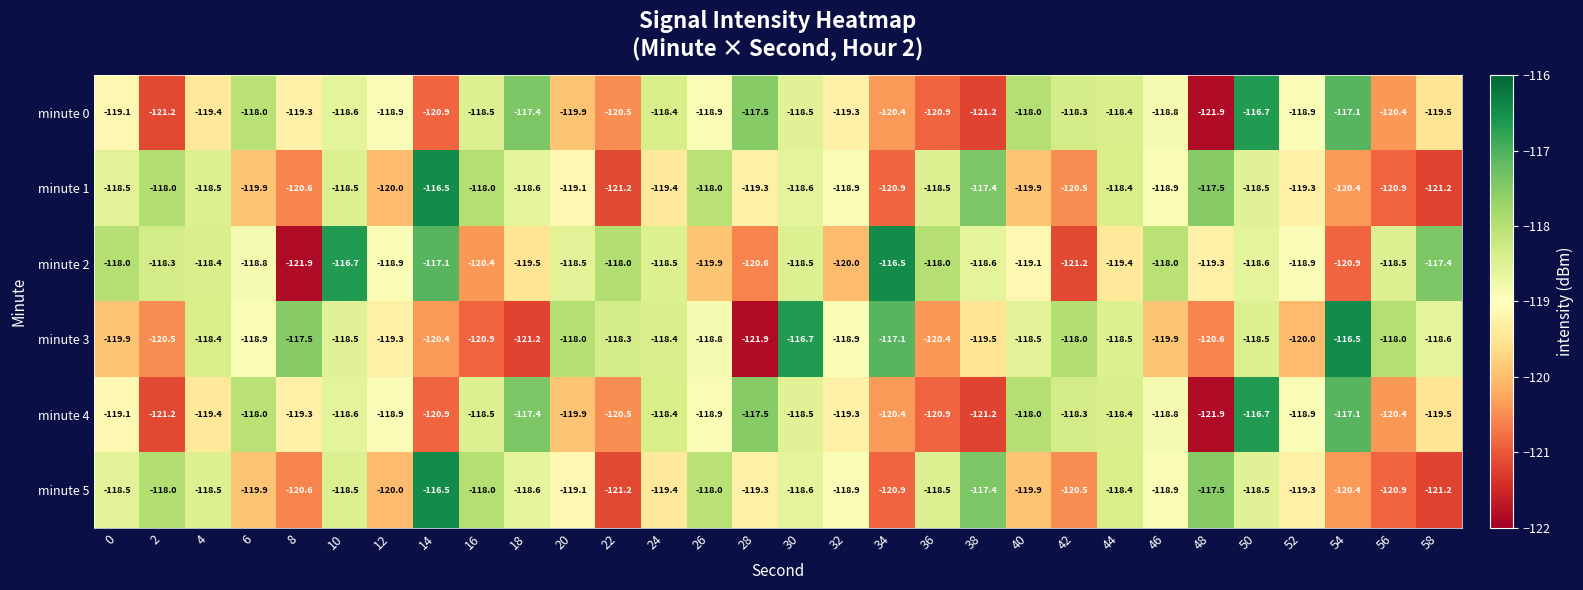

Count the number of data series in this chart.

6